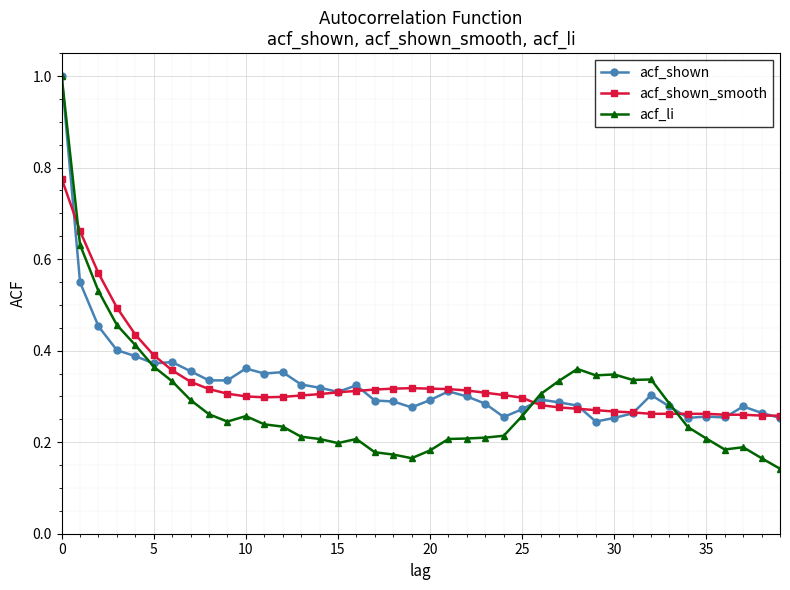

At how many categories does at least one series exceed 0?

40